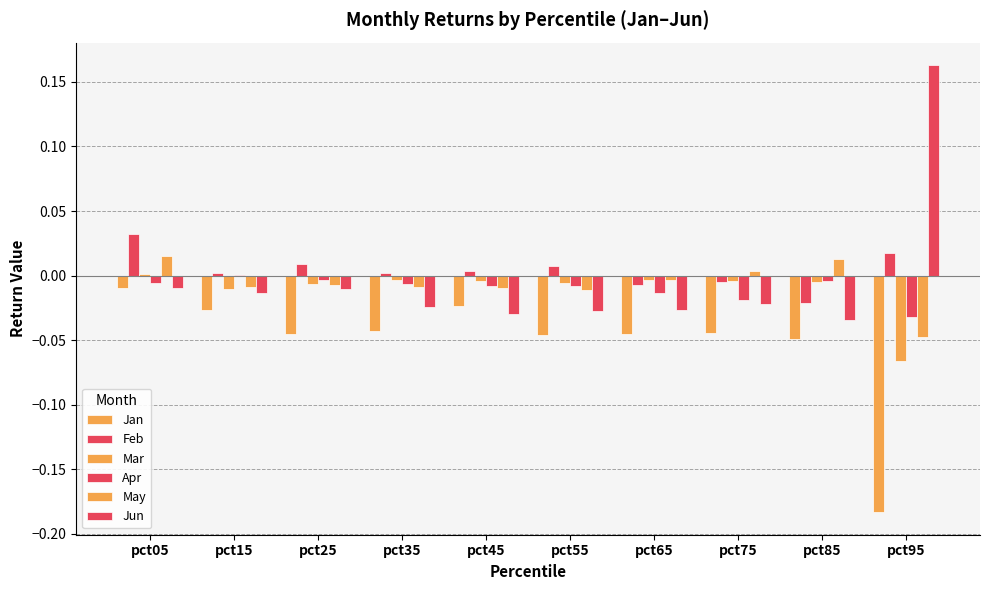

Count the number of categories in the chart.

10